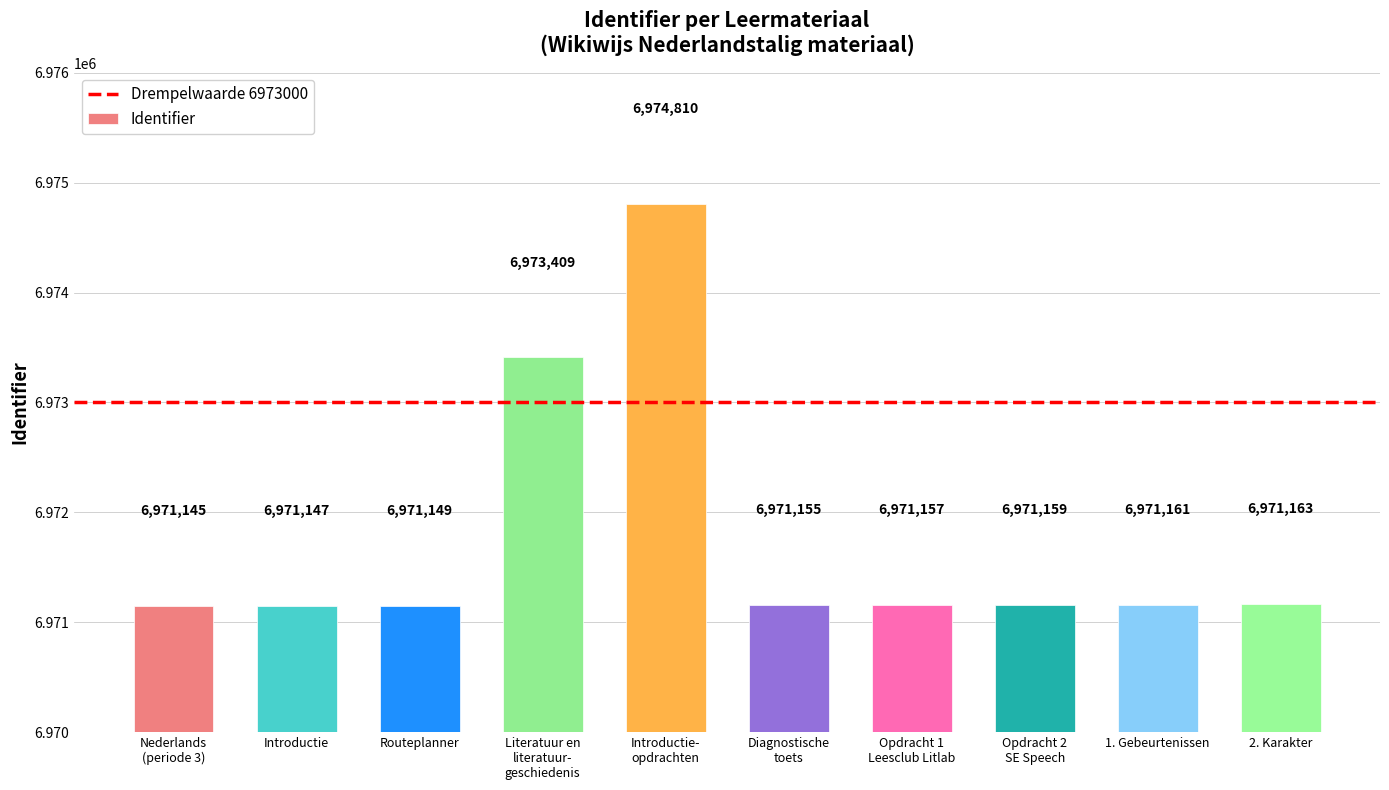

What is the difference between the maximum and minimum values?

3665